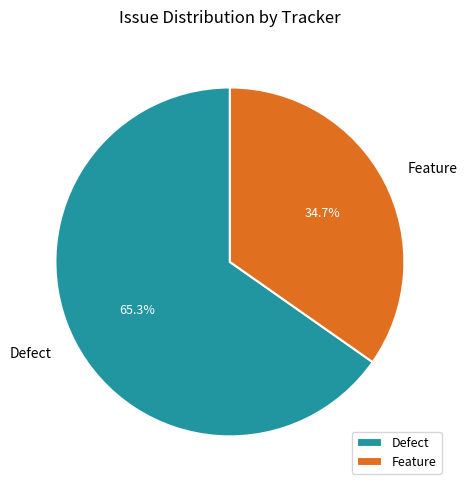

Combined, do Defect and Feature account for over 50%?

Yes